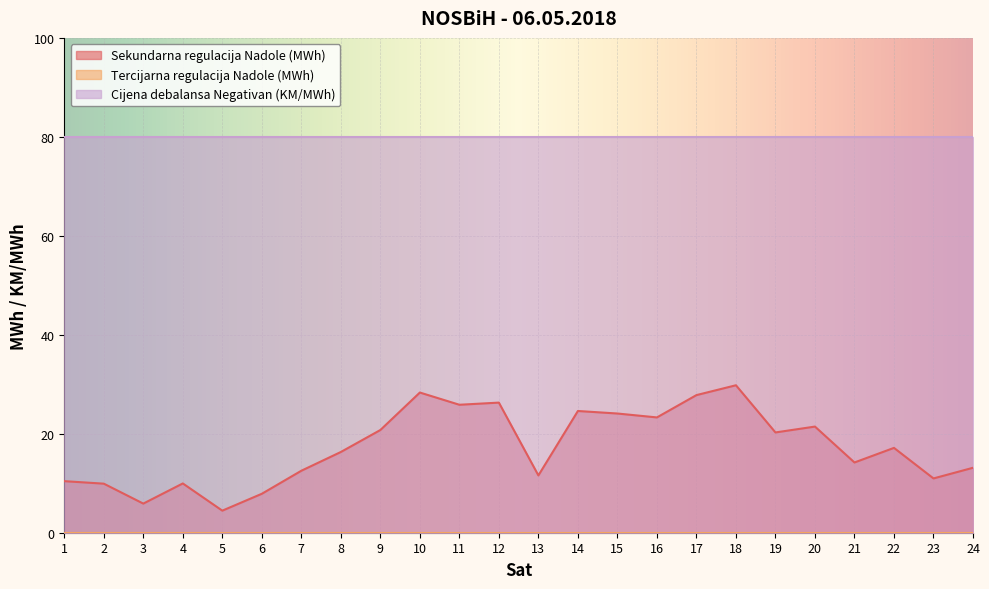

At which label does Sekundarna regulacija Nadole (MWh) first exceed 17?

9